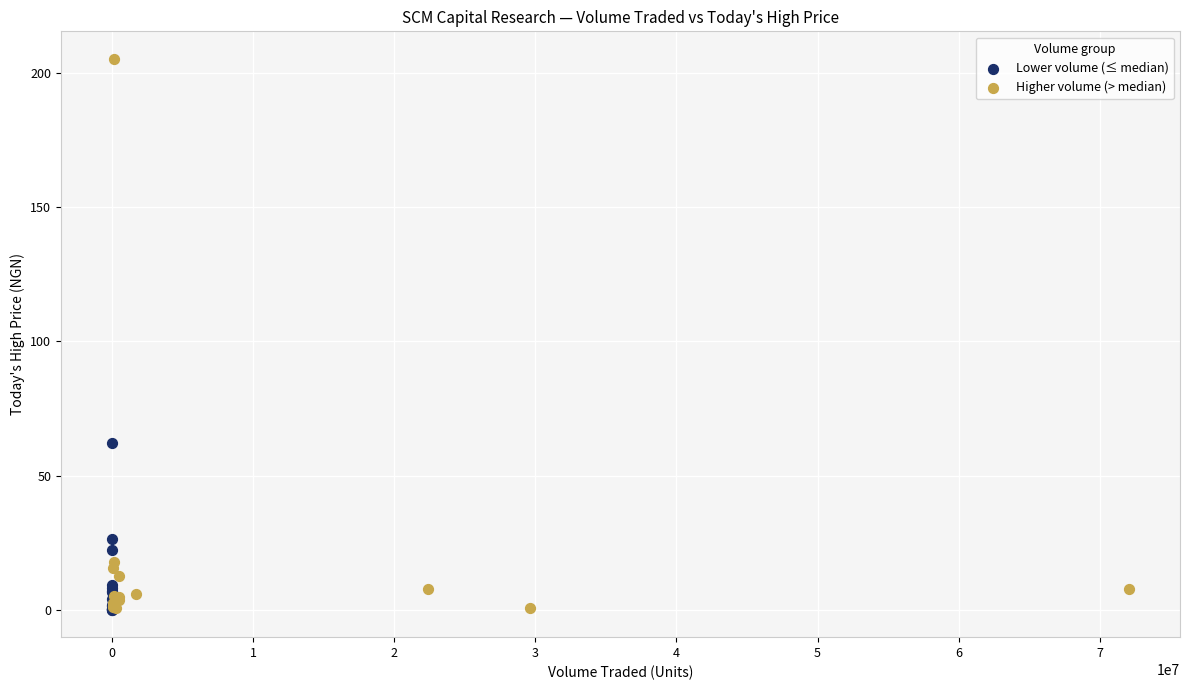

Which series has the largest Y range (max minus min)?

Higher volume (> median)